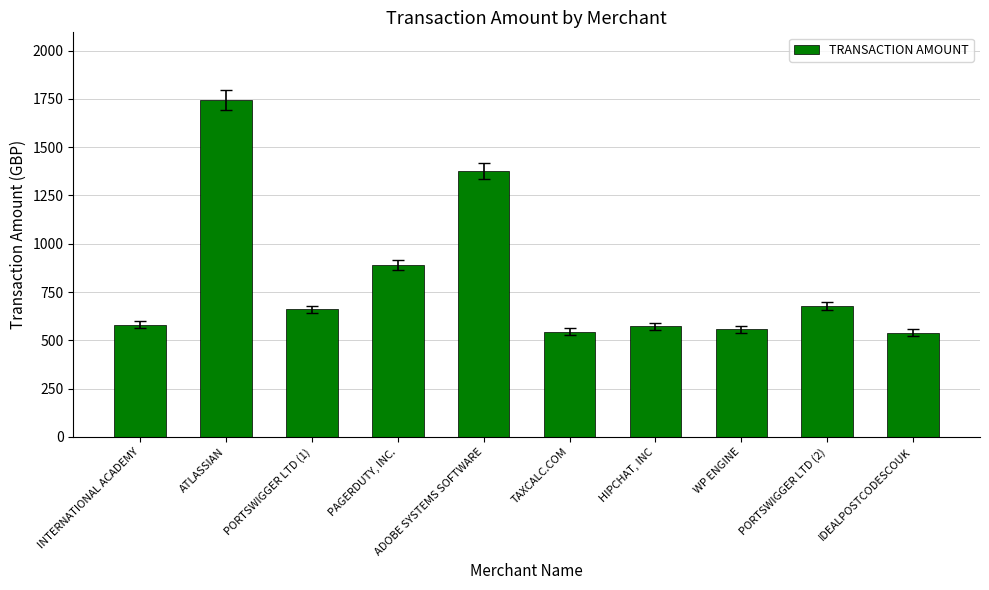

Is it true that the value at IDEALPOSTCODESCOUK is 801.2?

False